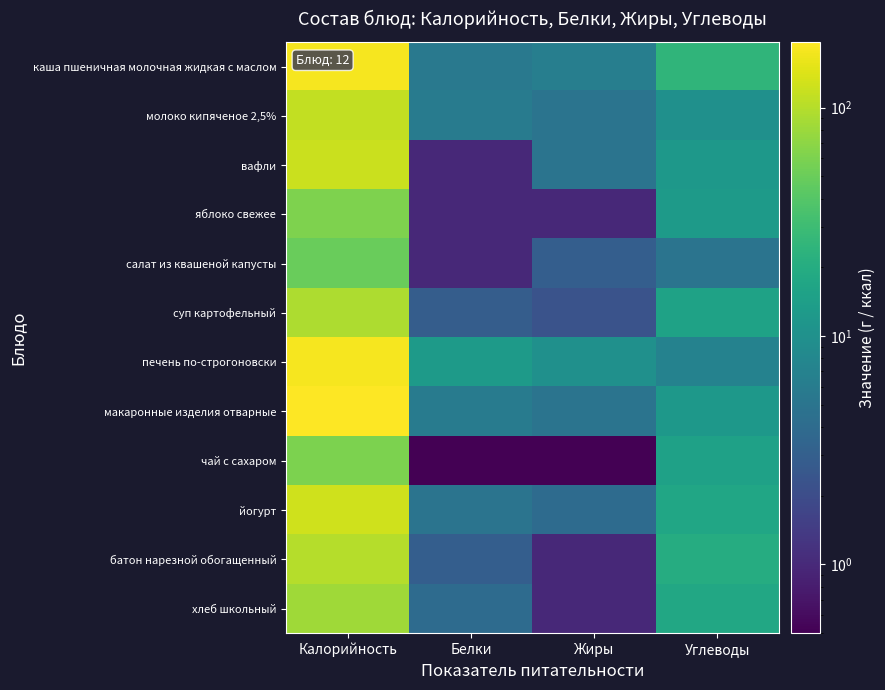

Reading left to right, what are all the values shown in this chart?

каша пшеничная молочная жидкая с маслом: Калорийность=179.0	Белки=5.6	Жиры=6.4	Углеводы=24.8
молоко кипяченое 2,5%: Калорийность=113.0	Белки=6.0	Жиры=5.0	Углеводы=10.0
вафли: Калорийность=120.0	Белки=1.0	Жиры=5.0	Углеводы=12.0
яблоко свежее: Калорийность=61.0	Белки=1.0	Жиры=1.0	Углеводы=13.0
салат из квашеной капусты: Калорийность=50.0	Белки=1.0	Жиры=3.0	Углеводы=5.0
суп картофельный: Калорийность=94.0	Белки=2.9	Жиры=2.3	Углеводы=15.4
печень по-строгоновски: Калорийность=177.0	Белки=13.0	Жиры=10.0	Углеводы=7.0
макаронные изделия отварные: Калорийность=194.0	Белки=6.0	Жиры=5.0	Углеводы=12.0
чай с сахаром: Калорийность=60.0	Белки=0.1	Жиры=0.1	Углеводы=15.0
йогурт: Калорийность=125.0	Белки=5.0	Жиры=4.0	Углеводы=17.0
батон нарезной обогащенный: Калорийность=101.0	Белки=3.0	Жиры=1.0	Углеводы=20.0
хлеб школьный: Калорийность=82.0	Белки=4.0	Жиры=1.0	Углеводы=18.0